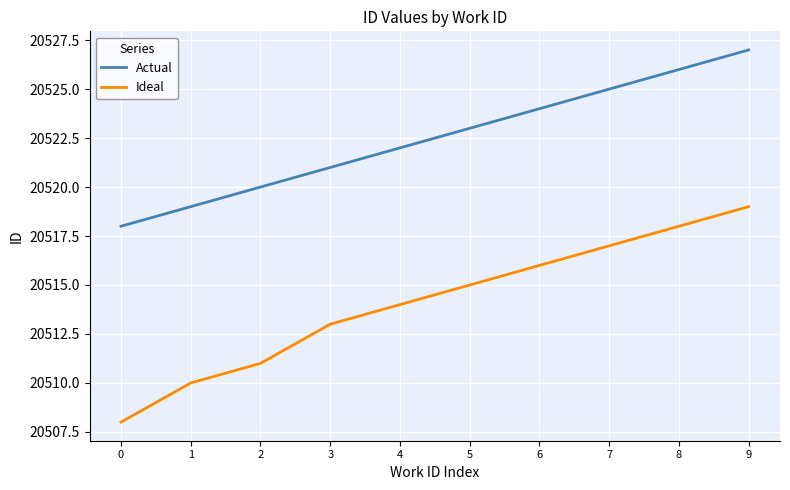

Reading right to left, transcribe all the data shown in this chart.

Actual: 20527	20526	20525	20524	20523	20522	20521	20520	20519	20518
Ideal: 20519	20518	20517	20516	20515	20514	20513	20511	20510	20508